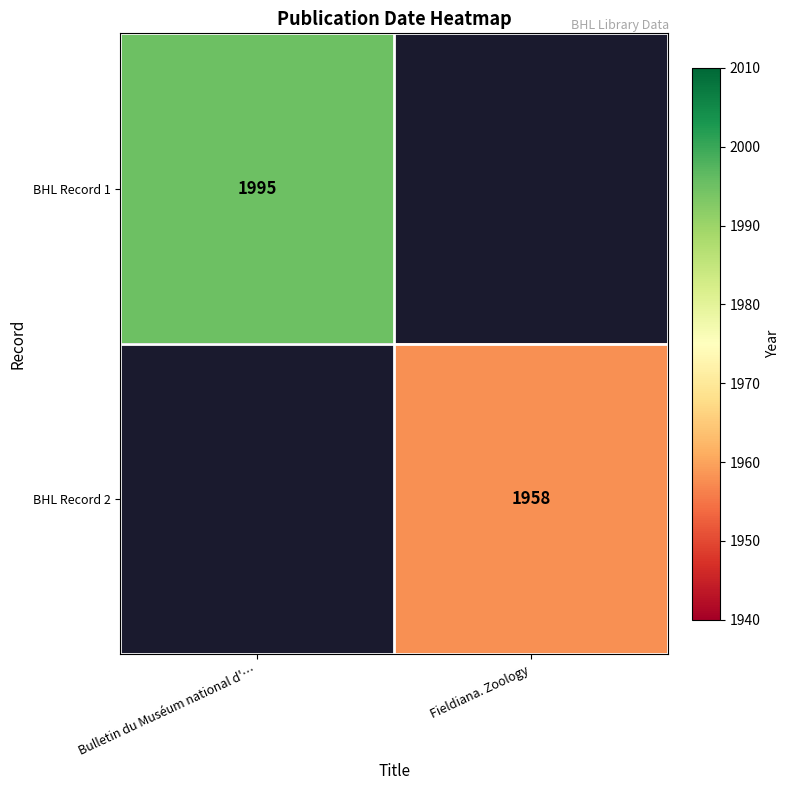

Is the value of BHL Record 2 at Fieldiana. Zoology greater than the value of BHL Record 1 at Bulletin du Muséum national d'…?

No